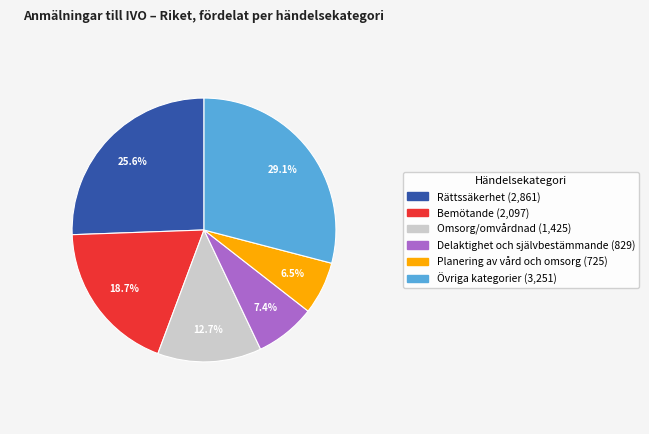

To the nearest percent, what is the difference between the largest and smallest slice percentages?

23%